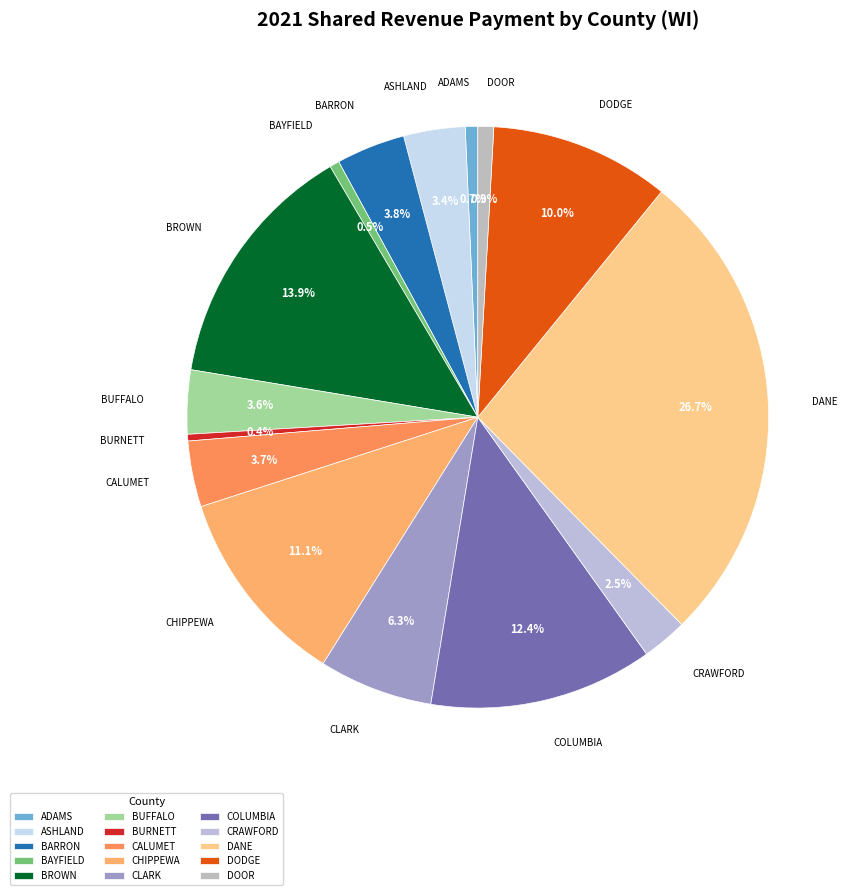

Is it true that CHIPPEWA is 11% of the pie?

True